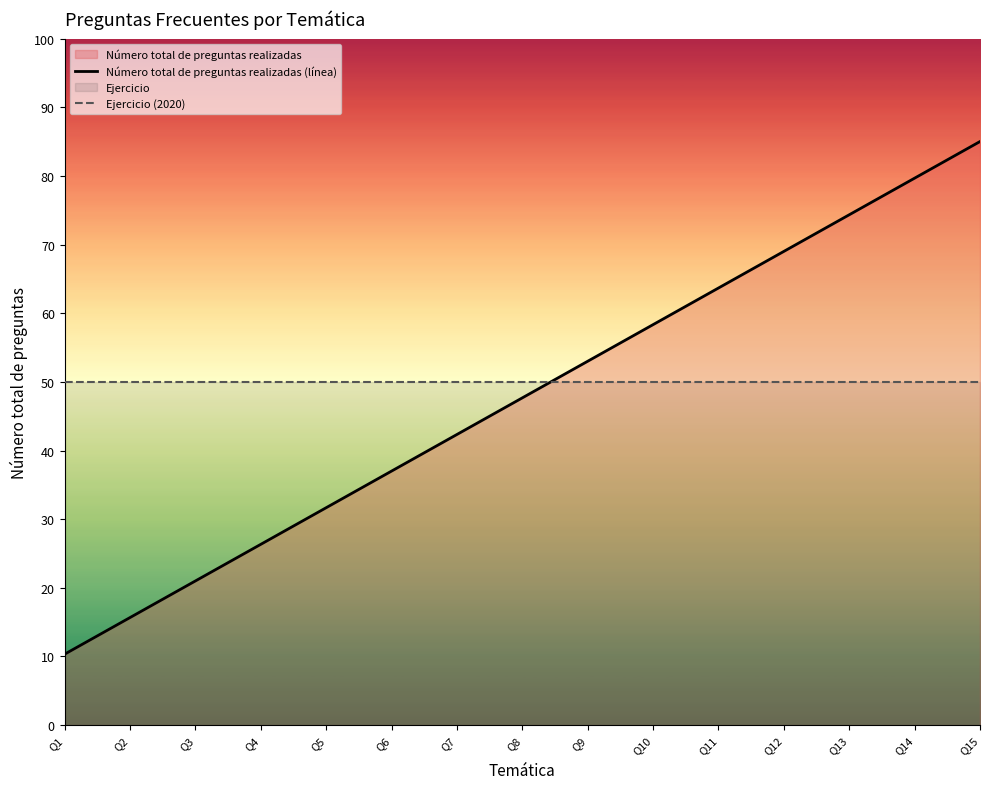

After their last crossing, which series has the higher values: Número total de preguntas realizadas (línea) or Ejercicio (2020)?

Número total de preguntas realizadas (línea)